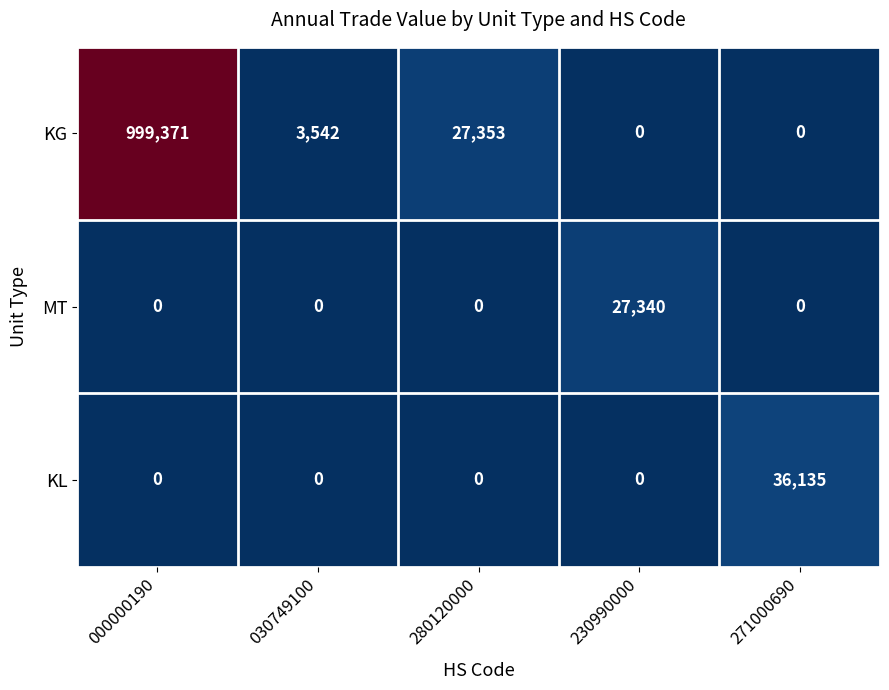

Rank the series by their maximum value, from lowest to highest.

MT, KL, KG